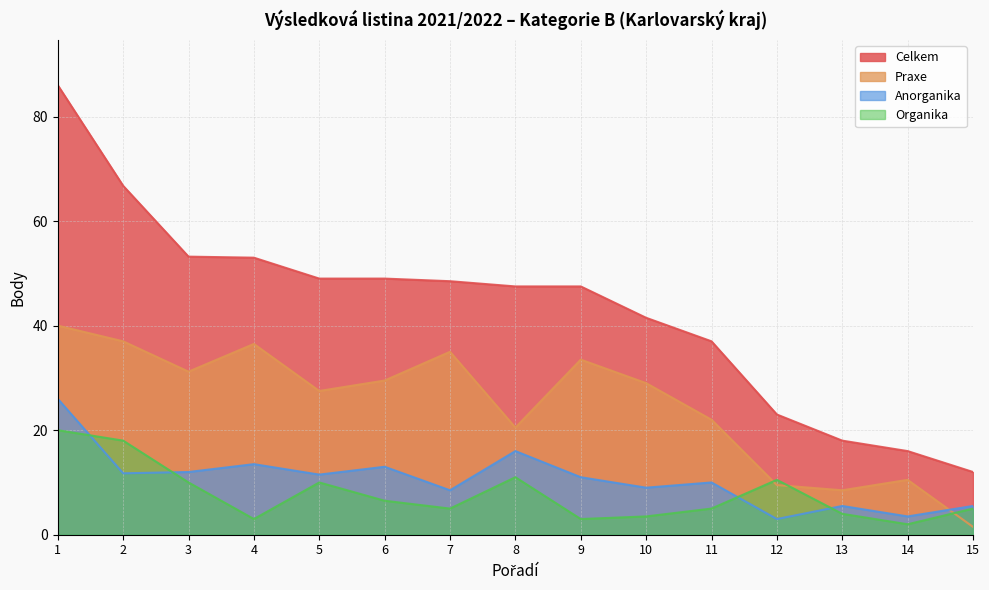

At 5, list the series in order from largest to smallest.

Celkem, Praxe, Anorganika, Organika